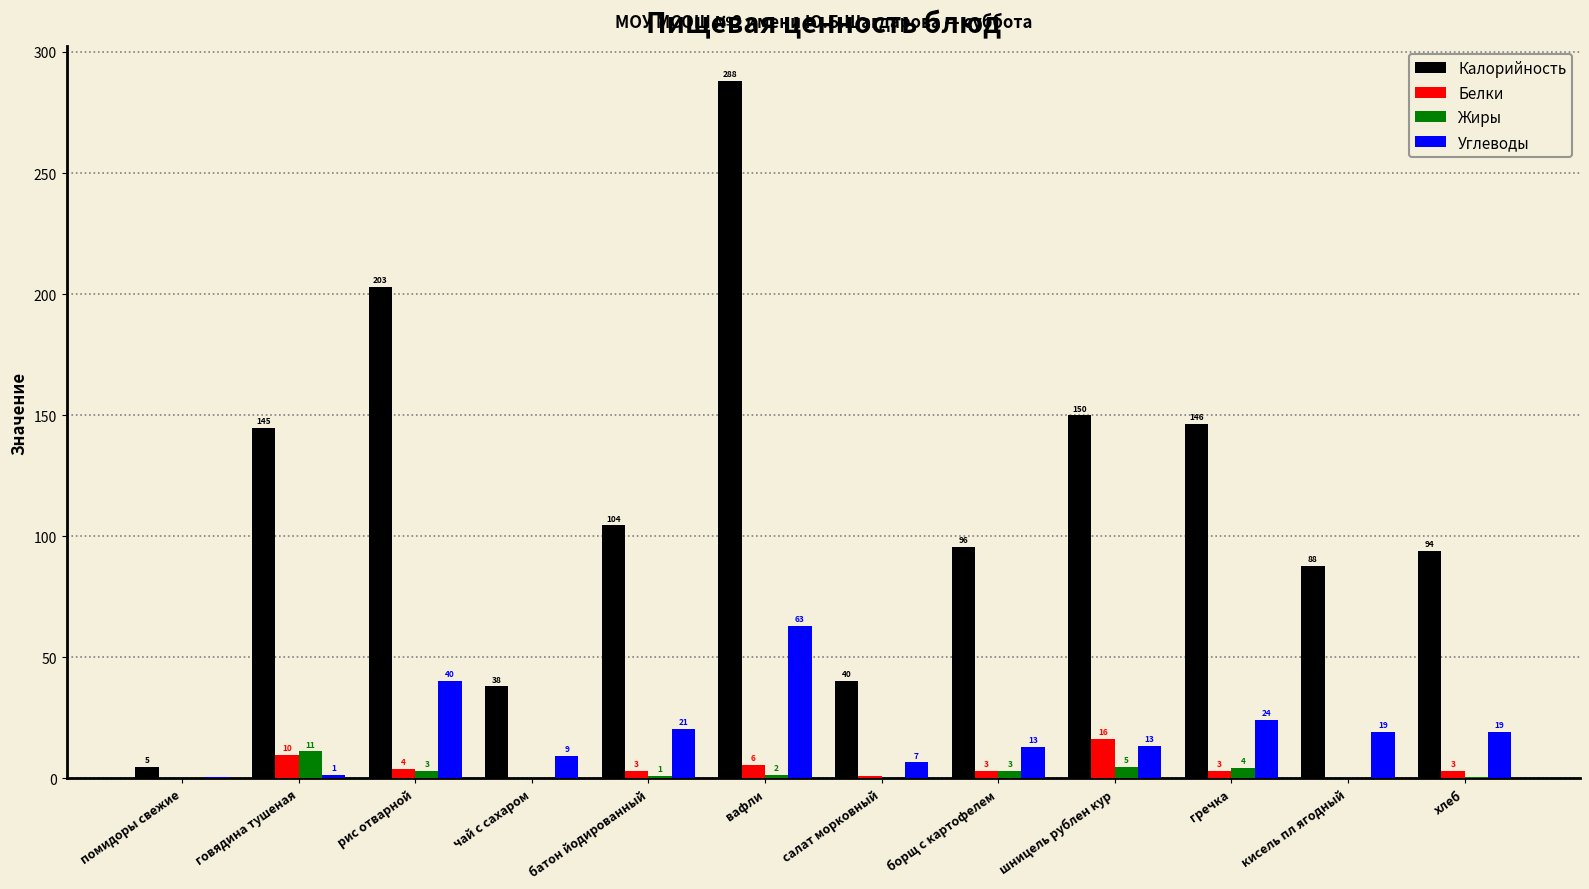

At which category does the chart reach its peak across all series?

вафли